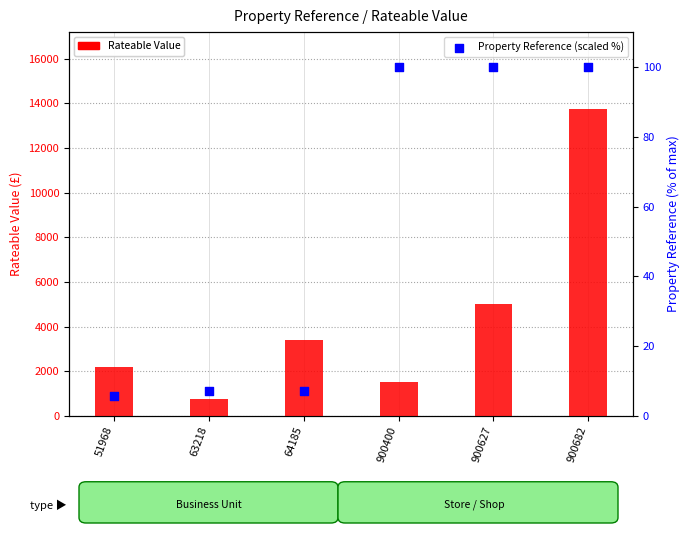

Which series has the largest total across all categories?

Rateable Value